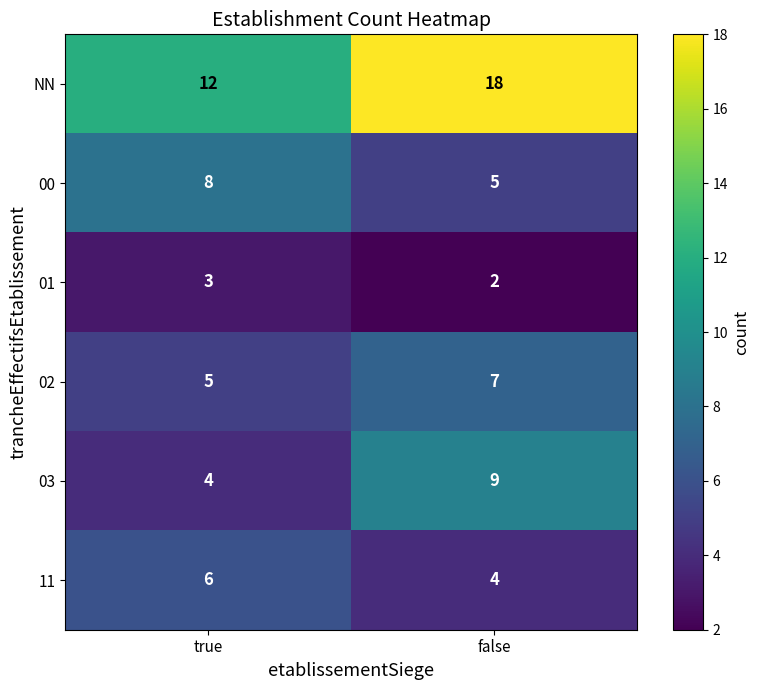

Reading left to right, transcribe all the data shown in this chart.

NN: true=12	false=18
00: true=8	false=5
01: true=3	false=2
02: true=5	false=7
03: true=4	false=9
11: true=6	false=4